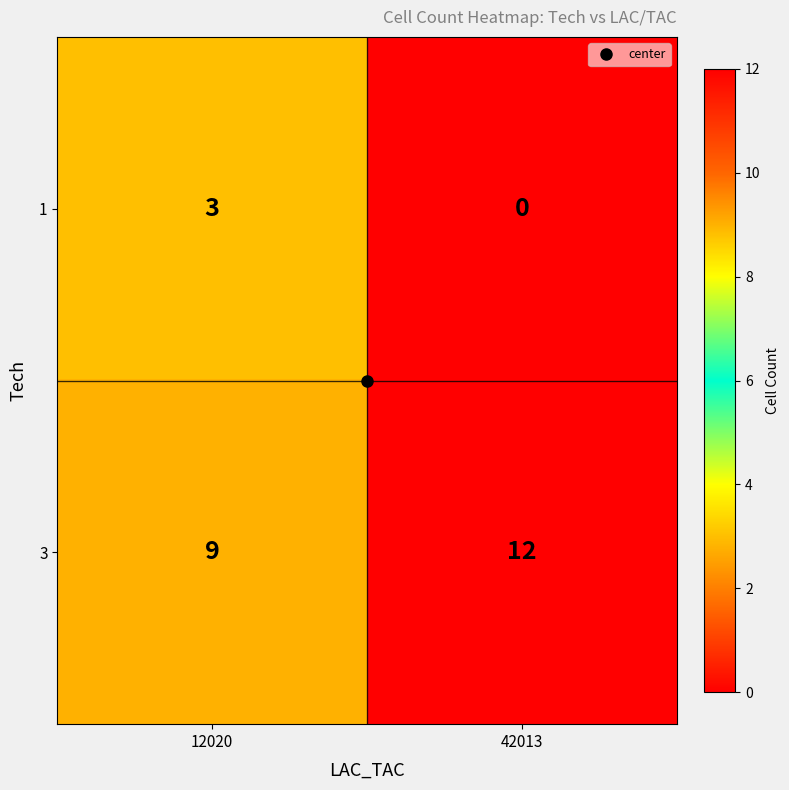

What is the total value across all series at 42013?

12